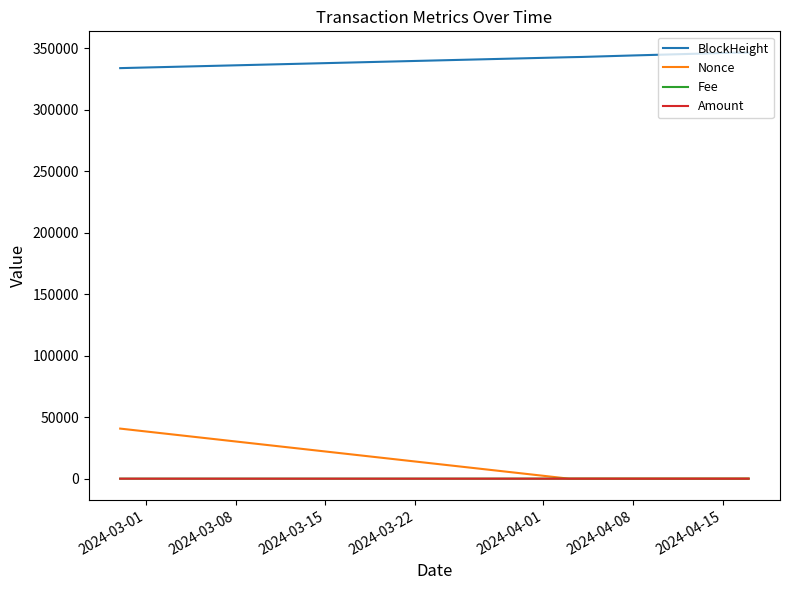

What is the greatest value displayed?

346427.0